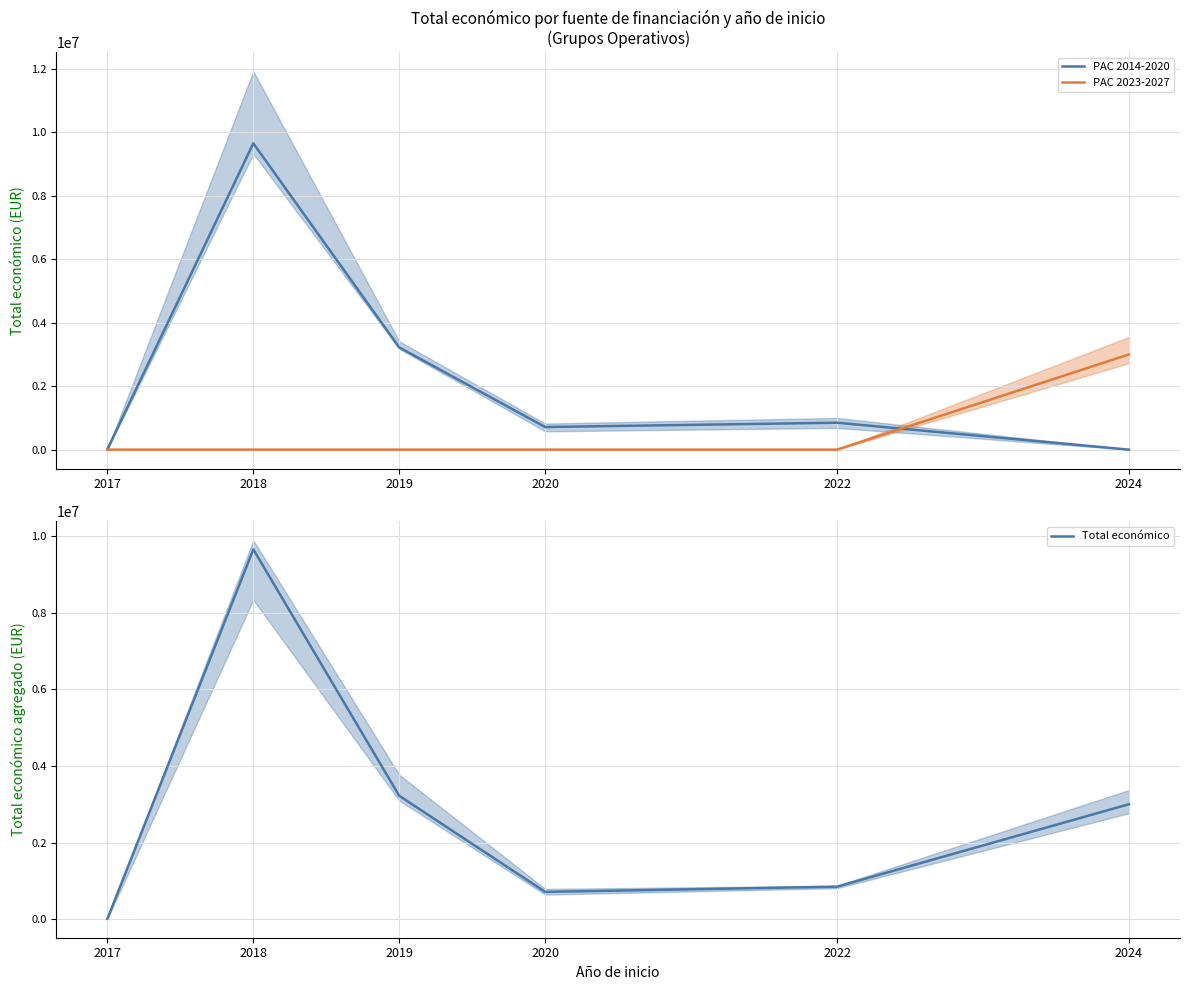

Where does the PAC 2014-2020 series first go above 848582?

2018